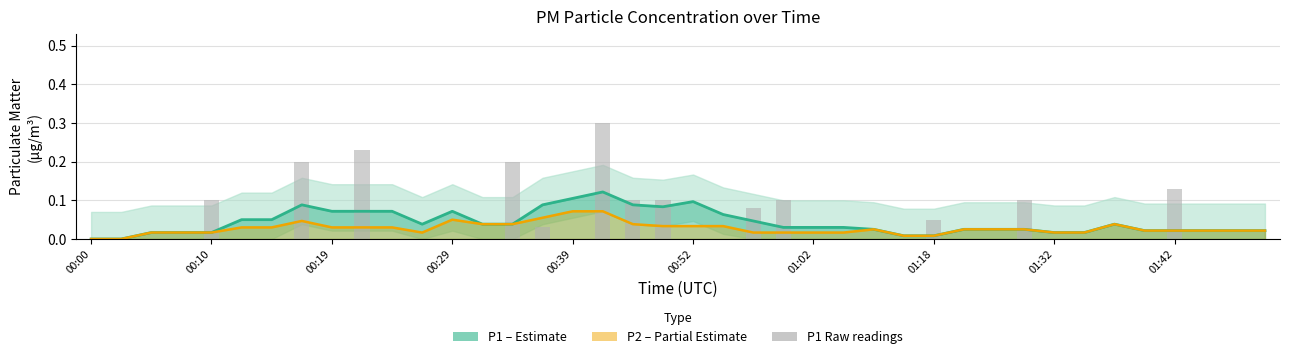

What is the sum of all values?

1.7